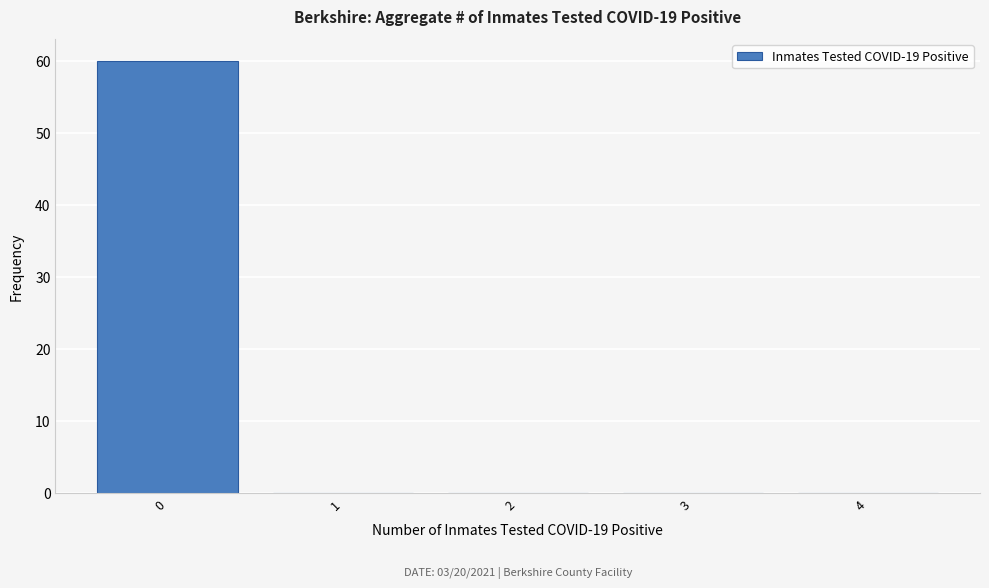

Over which range of the x-axis is the bar tallest?

-0.5 to 0.5